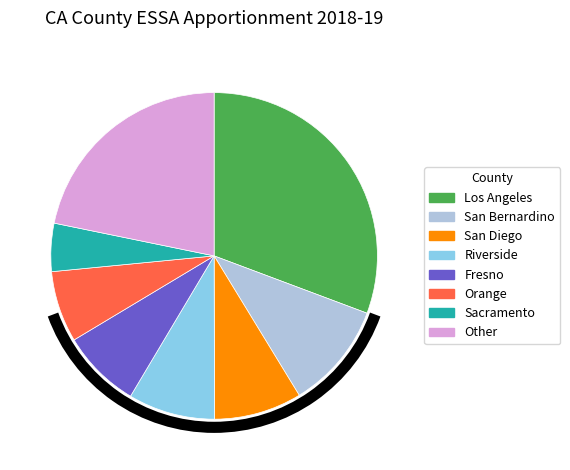

The Fresno slice represents 18% of the pie. True or false?

False